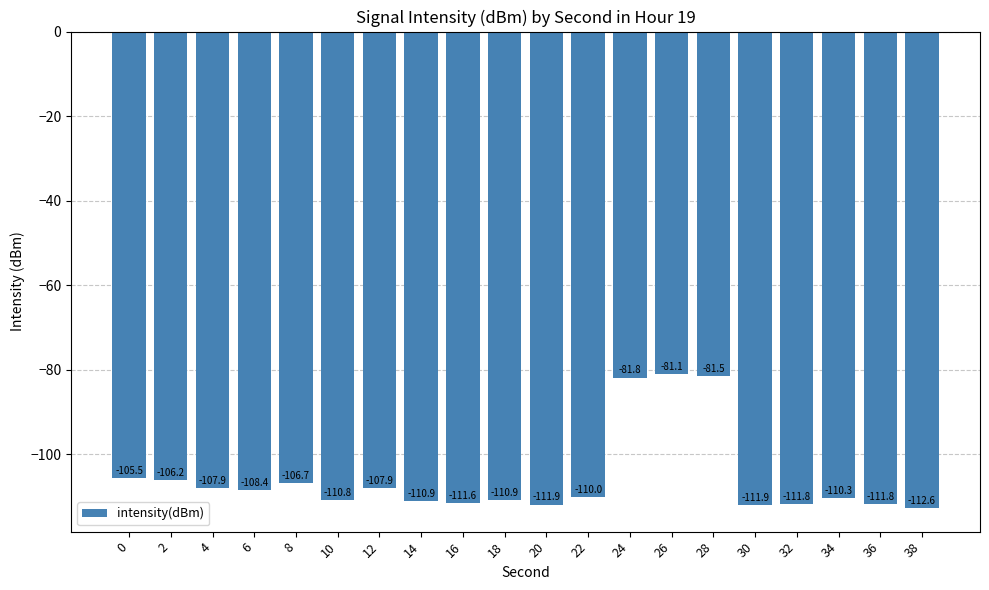

Reading left to right, what are all the values shown in this chart?

0=-105.5	2=-106.2	4=-107.9	6=-108.4	8=-106.7	10=-110.8	12=-107.9	14=-110.9	16=-111.6	18=-110.9	20=-111.9	22=-110.0	24=-81.8	26=-81.1	28=-81.5	30=-111.9	32=-111.8	34=-110.3	36=-111.8	38=-112.6